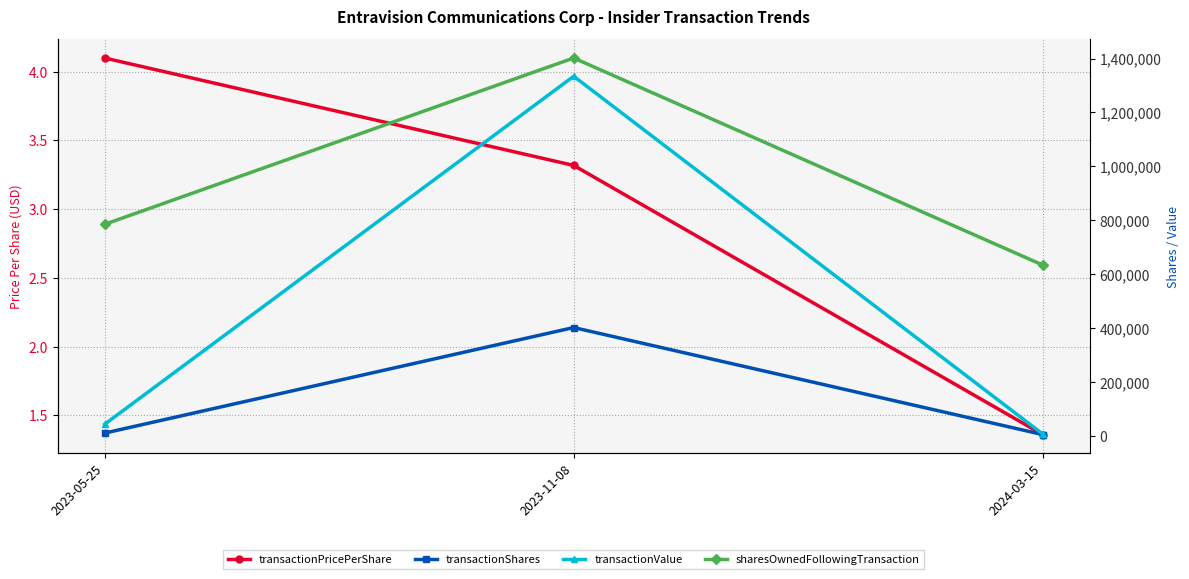

Reading left to right, extract all data points from this chart.

transactionPricePerShare: 2023-05-25=4.1	2023-11-08=3.3	2024-03-15=1.4
transactionShares: 2023-05-25=10510.0	2023-11-08=402170.0	2024-03-15=5000.0
transactionValue: 2023-05-25=43085.0	2023-11-08=1334348.0	2024-03-15=6799.0
sharesOwnedFollowingTransaction: 2023-05-25=785000.0	2023-11-08=1402170.0	2024-03-15=633914.0